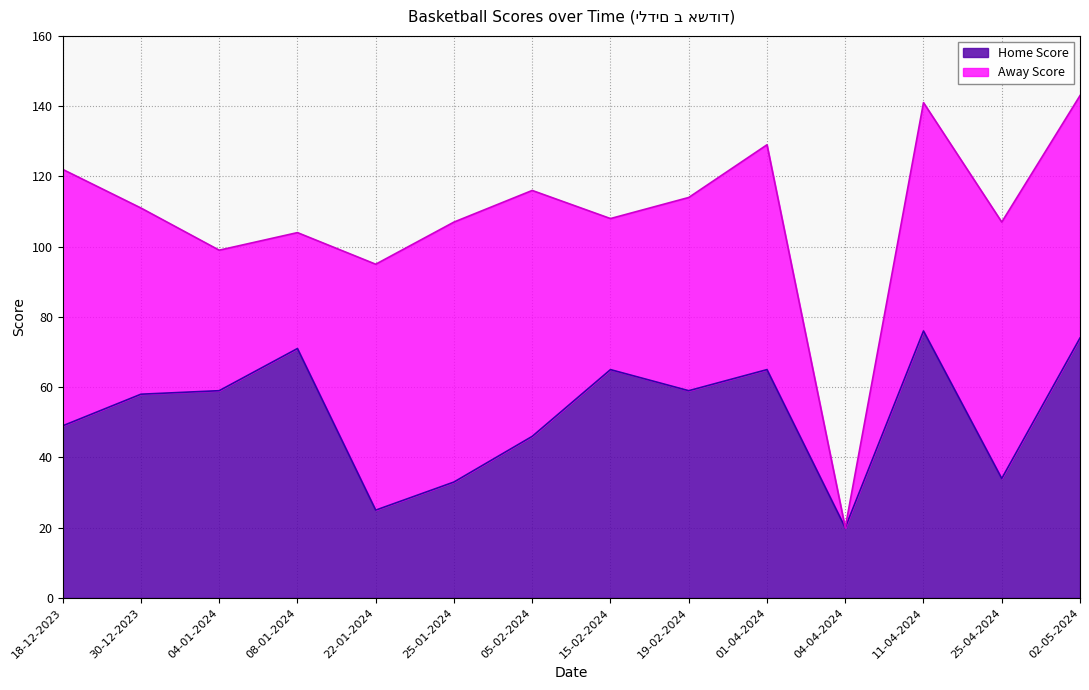

How many values exceed 59?

5